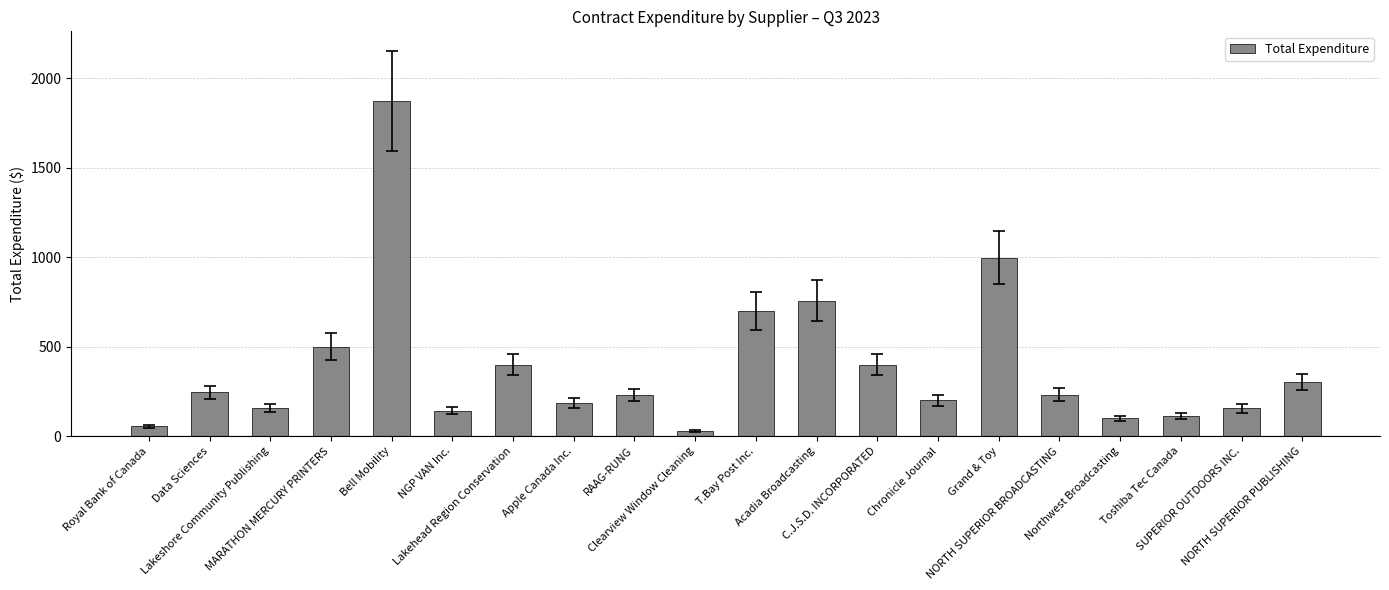

Does the chart contain any negative values?

No